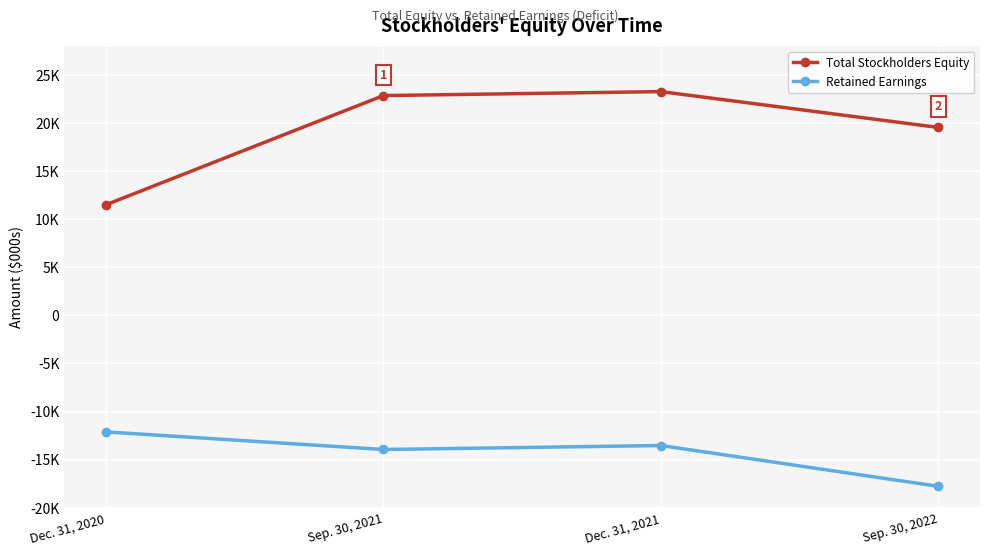

What is the spread (max minus min) of values at Sep. 30, 2022?

37292